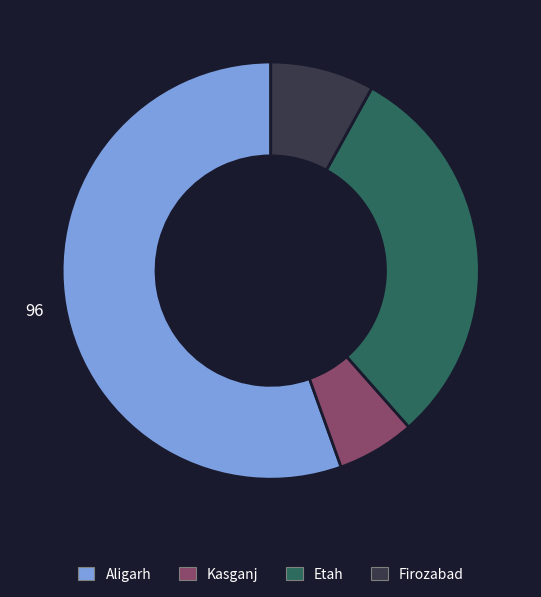

Does any single category account for the majority?

Yes